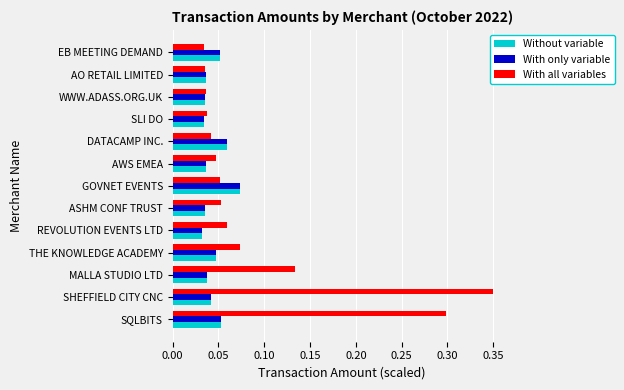

Count the With all variables values in the range 0 to 1.

13